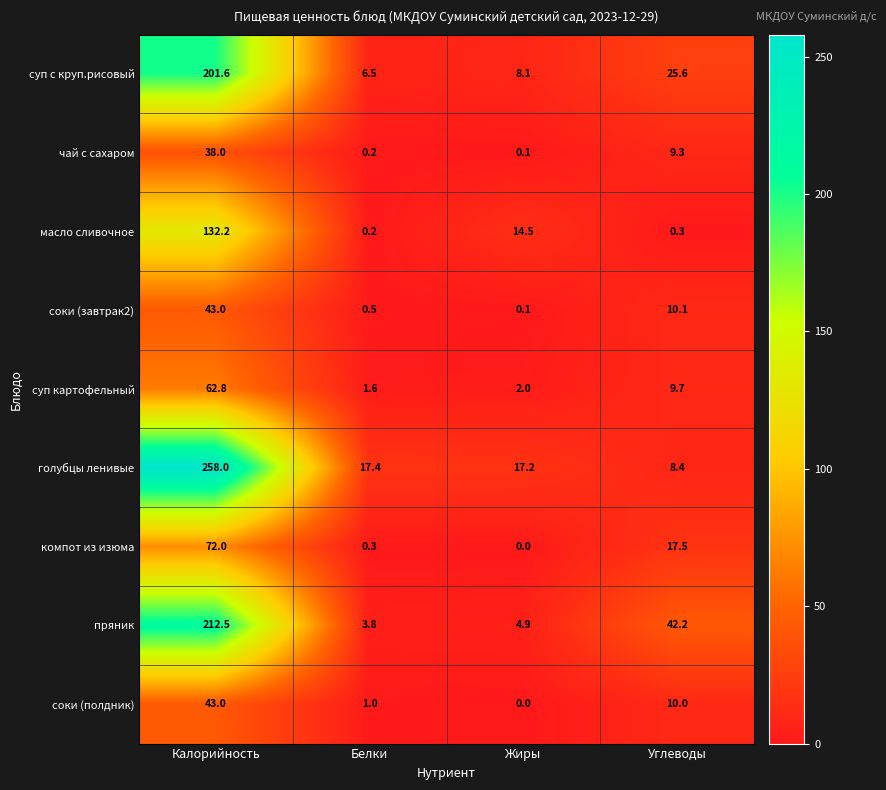

The value of соки (завтрак2) at Углеводы is 10.1. True or false?

True